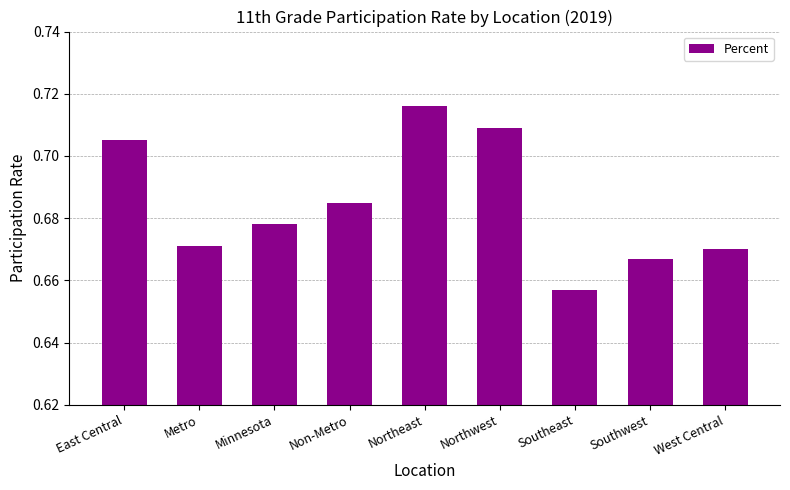

Is it true that the value at Northwest is 0.4?

False